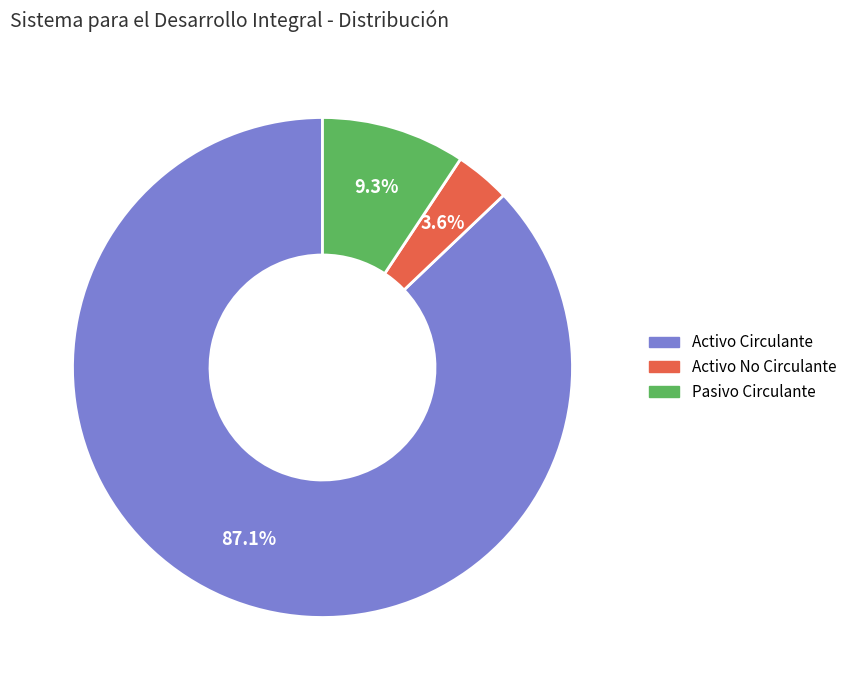

Between Pasivo Circulante and Activo Circulante, which is larger?

Activo Circulante